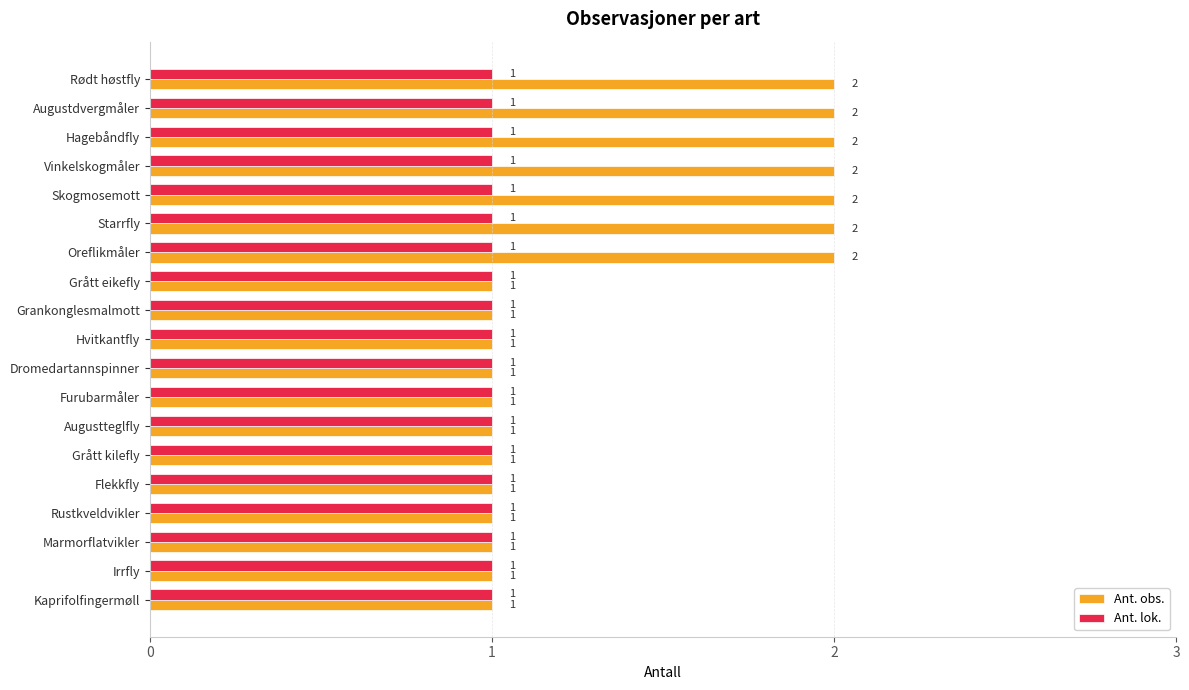

What is the smallest value displayed?

1